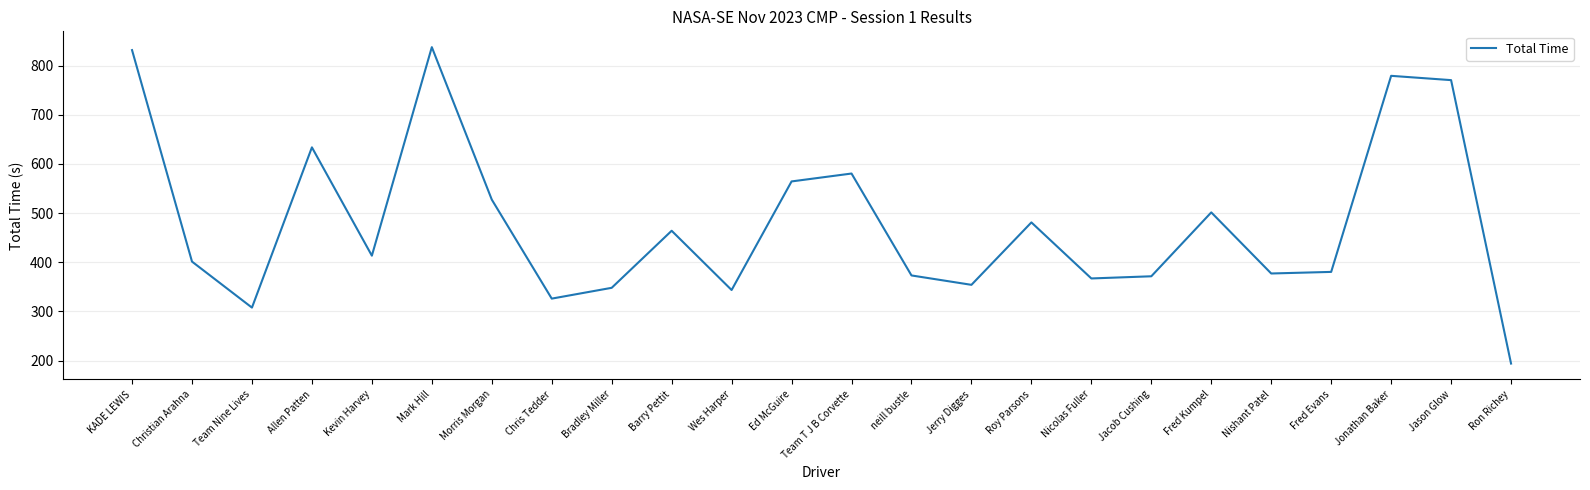

Where is the first local minimum?

Team Nine Lives